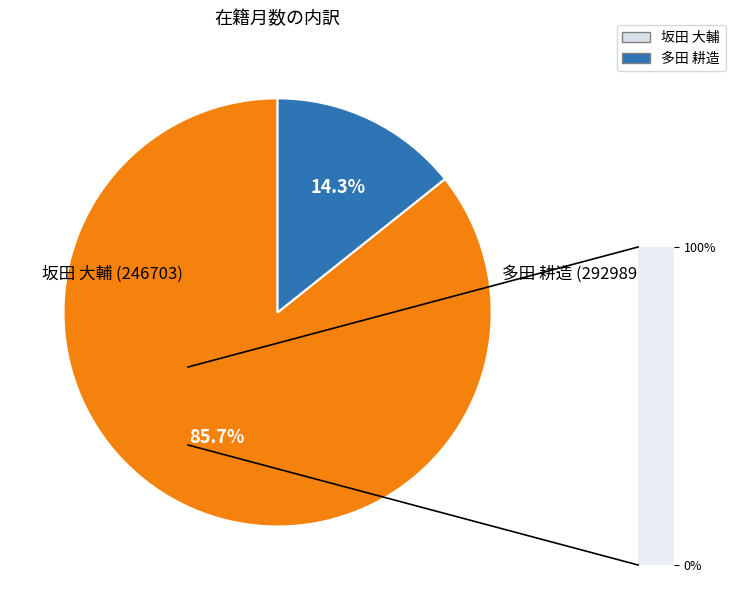

Does any single category account for the majority?

Yes